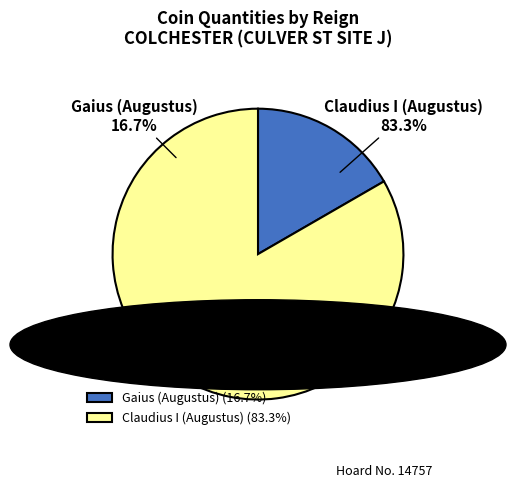

How many segments does this pie chart have?

2